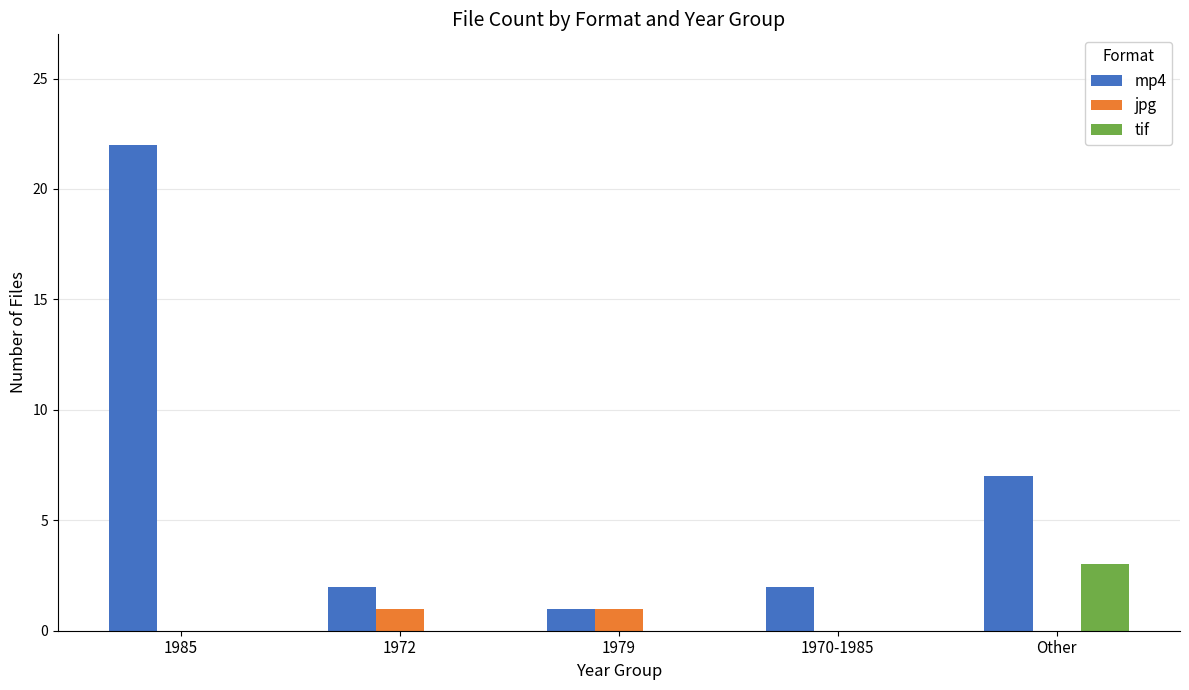

The value of tif at Other is 1. True or false?

False